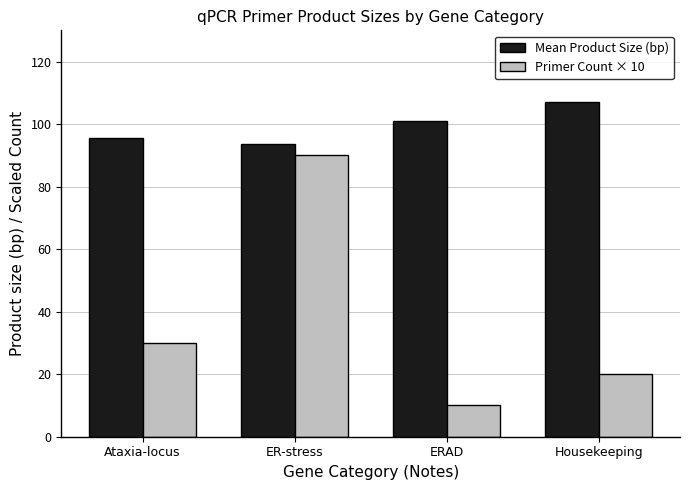

How many values in the Mean Product Size (bp) series are below 101?

2